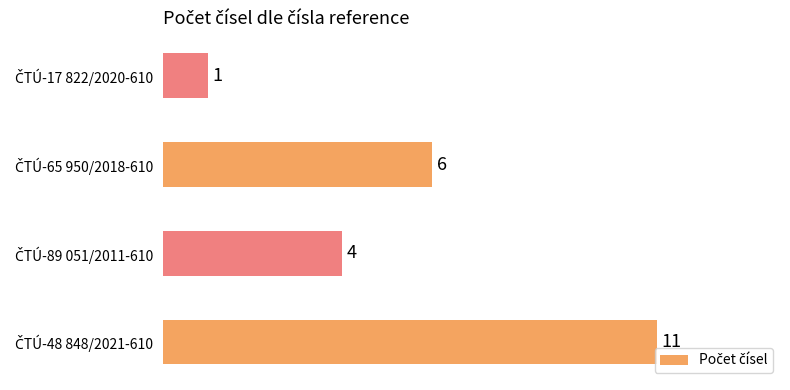

How many values are between 4 and 11?

3